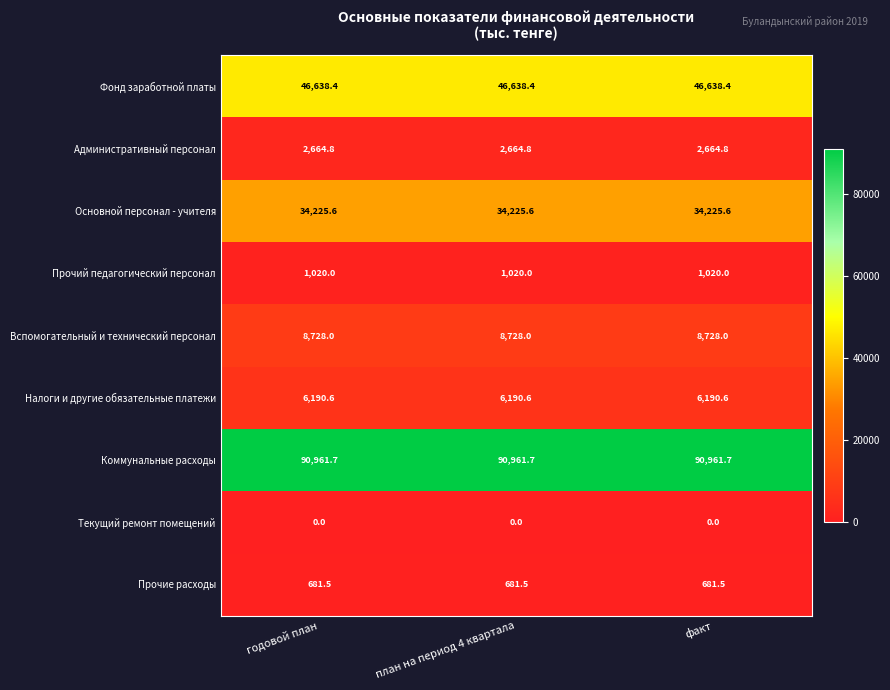

How many categories are shown in the chart?

3